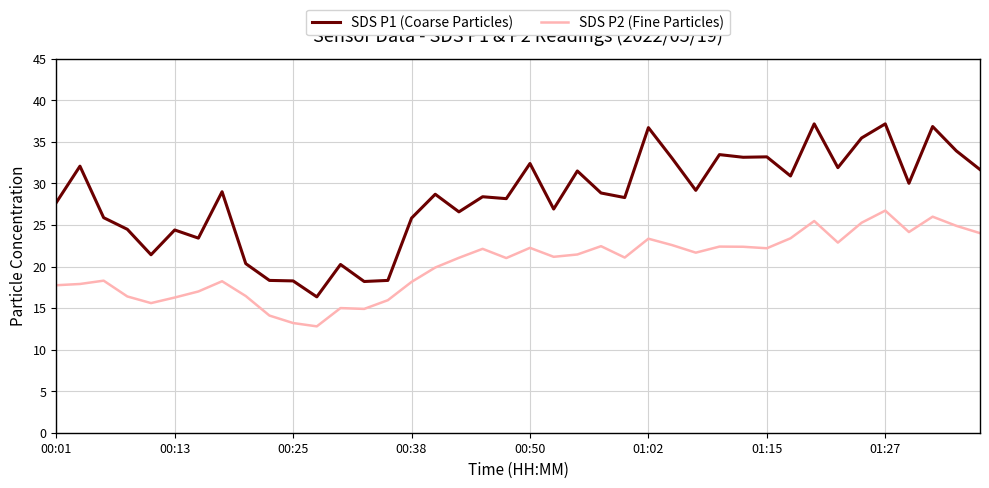

List the series in order of their overall mean, lowest first.

SDS P2 (Fine Particles), SDS P1 (Coarse Particles)